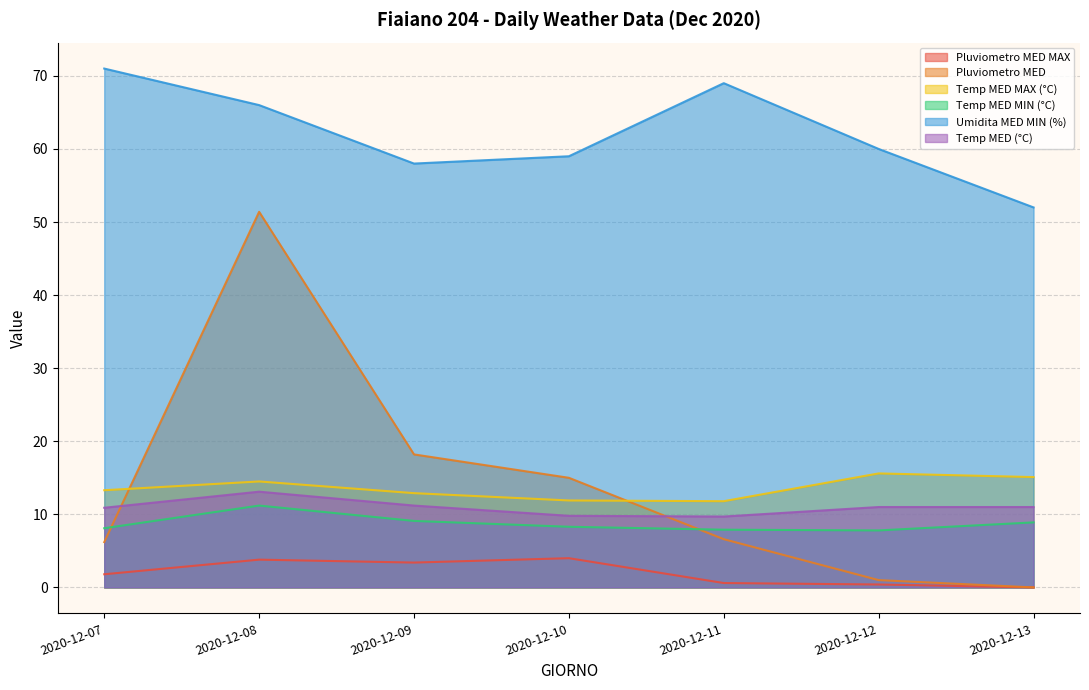

What is the value of the Pluviometro MED MAX point at the 2nd from the left?

3.8